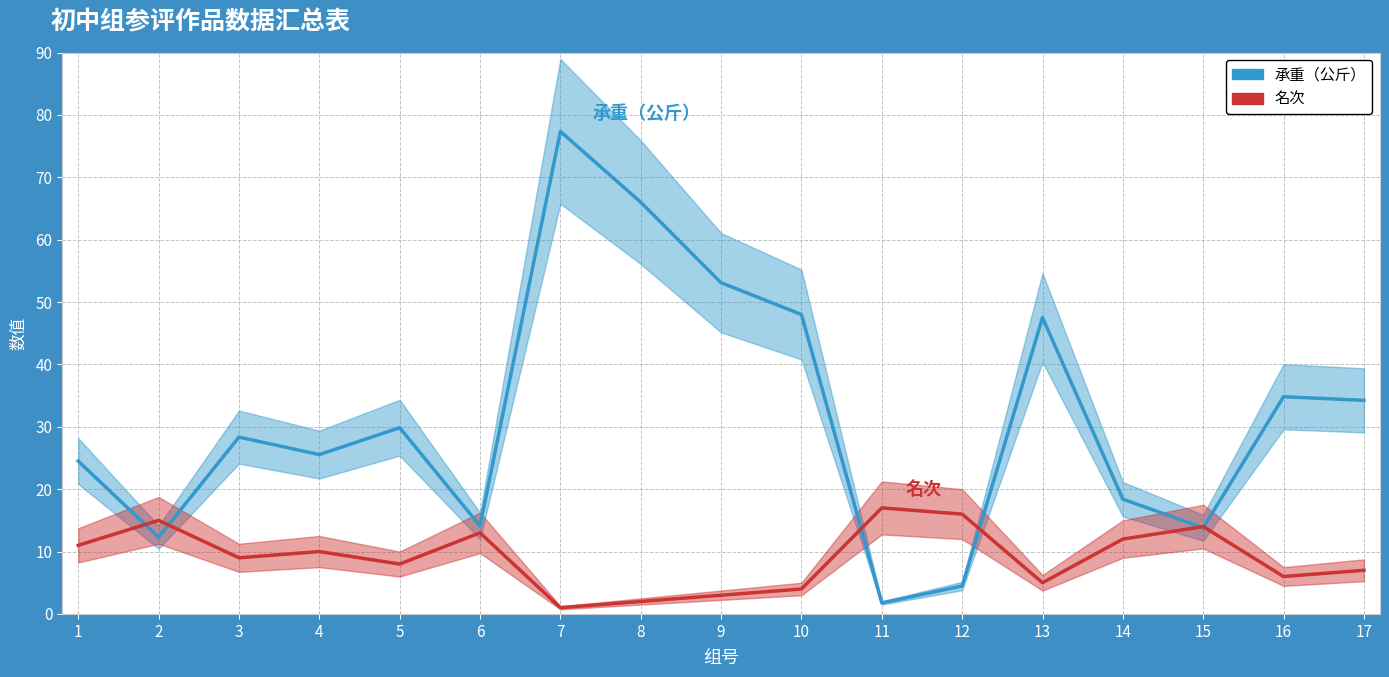

Rank the series by their average value, from lowest to highest.

名次, 承重（公斤）